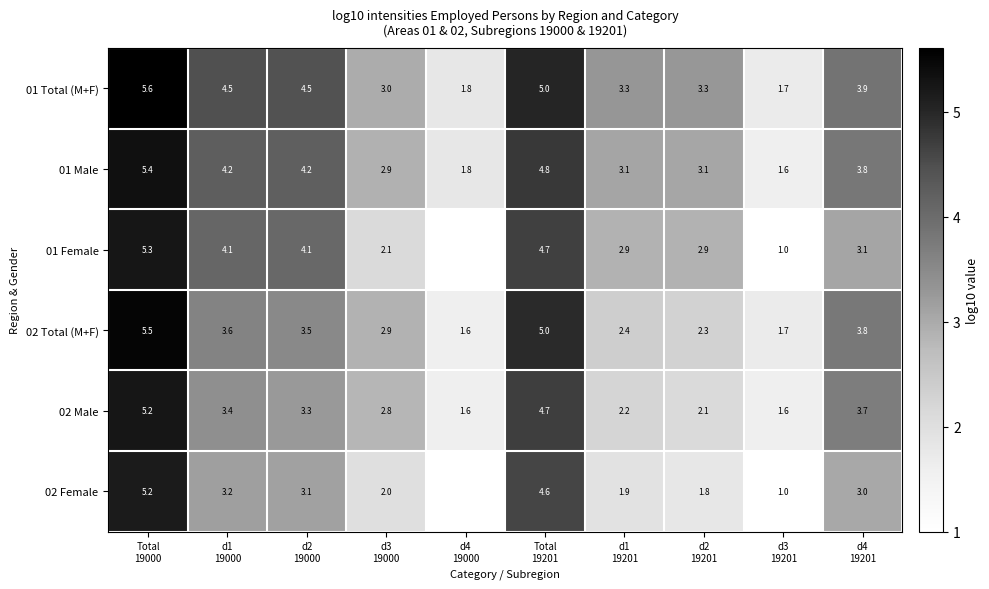

What is the difference between the 01 Female values at d3 19201 and d1 19201?

1.9